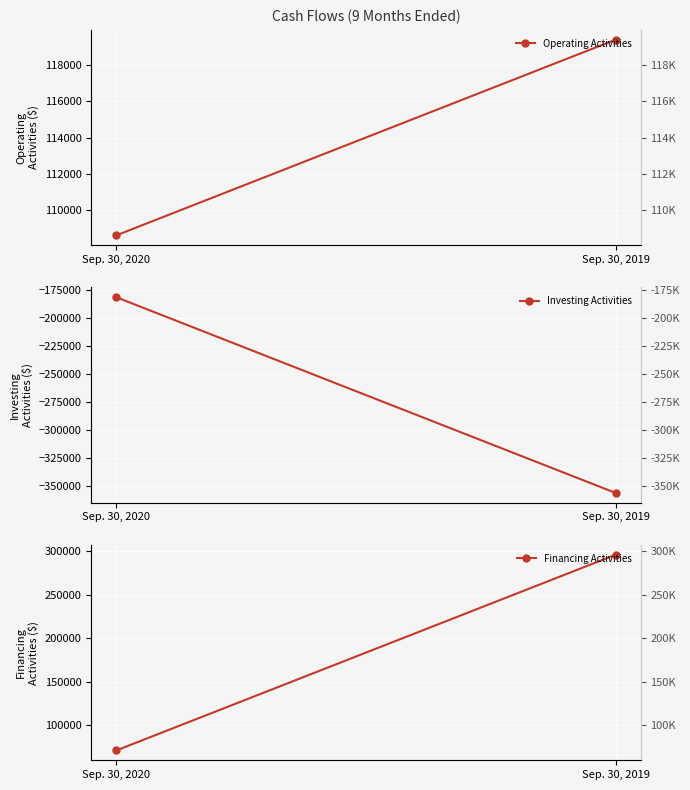

Which series changed the most between Sep. 30, 2020 and Sep. 30, 2019?

Financing Activities